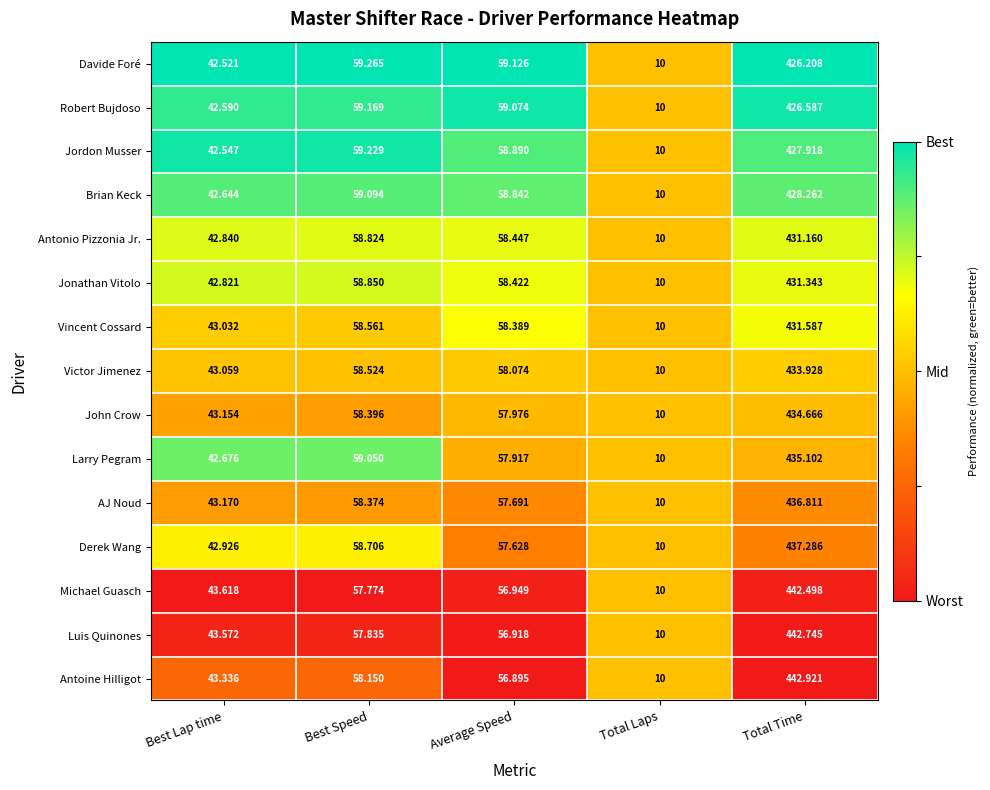

Between Best Lap time and Total Time, which series saw the biggest shift?

Antoine Hilligot